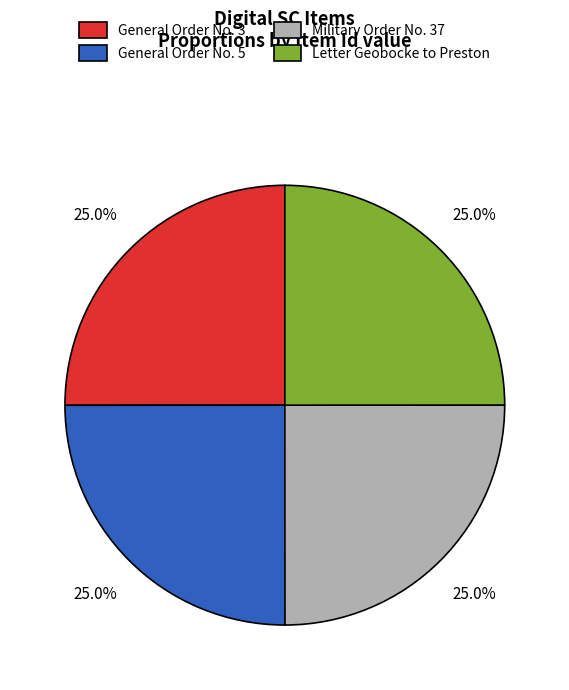

True or false: General Order No. 5 accounts for 14% of the total.

False